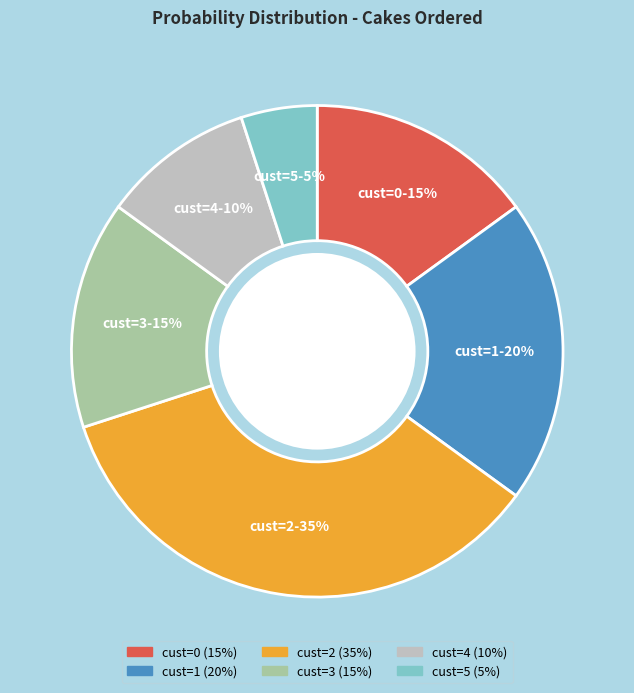

Count the number of slices in the pie.

6